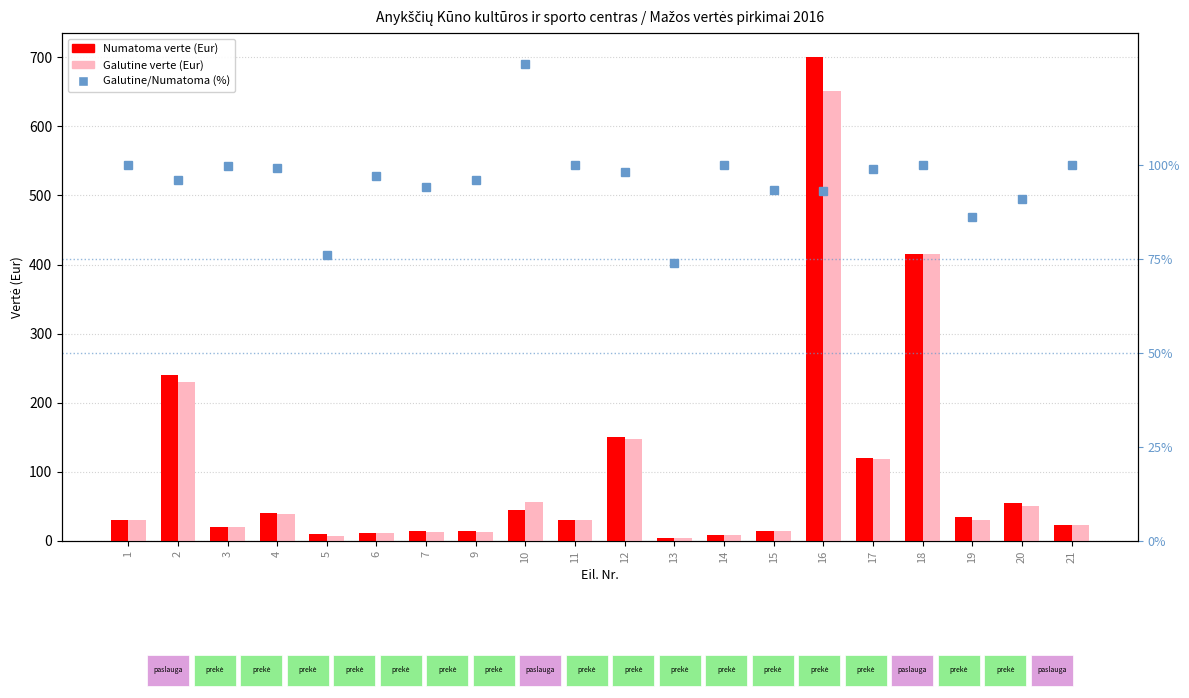

What is the difference between the second highest and minimum values in the Galutine/Numatoma (%) series?

26.2